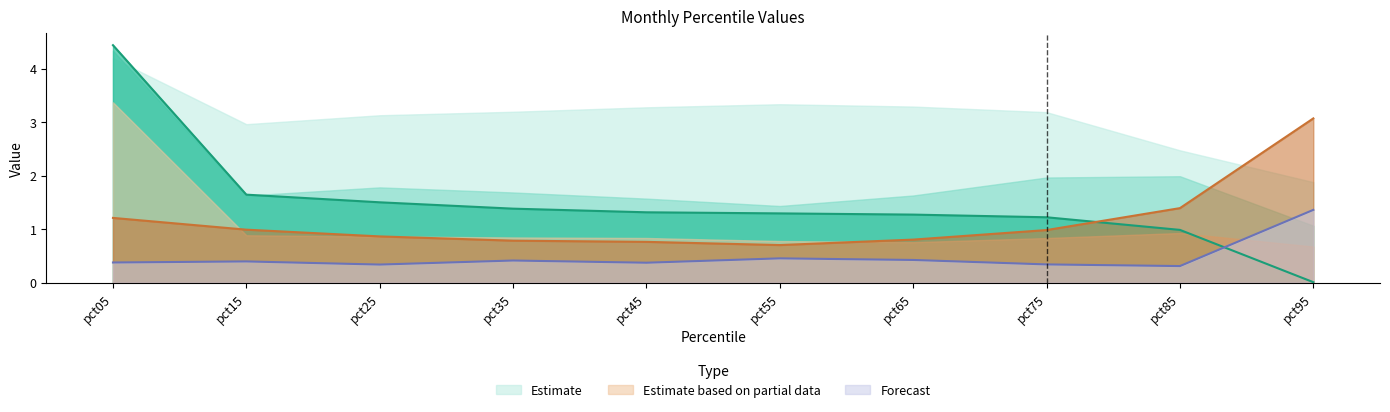

What is the approximate value of Jan at pct15?

1.6